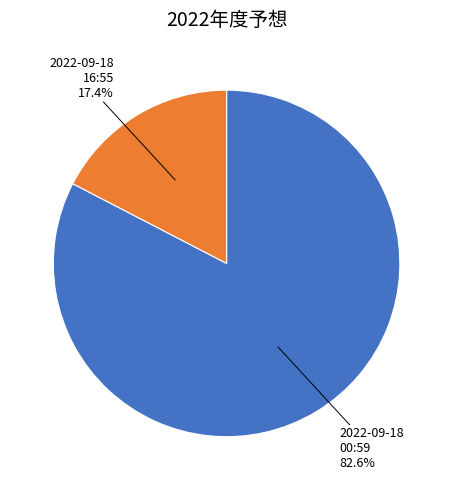

Is there any slice that represents more than half of the pie?

Yes